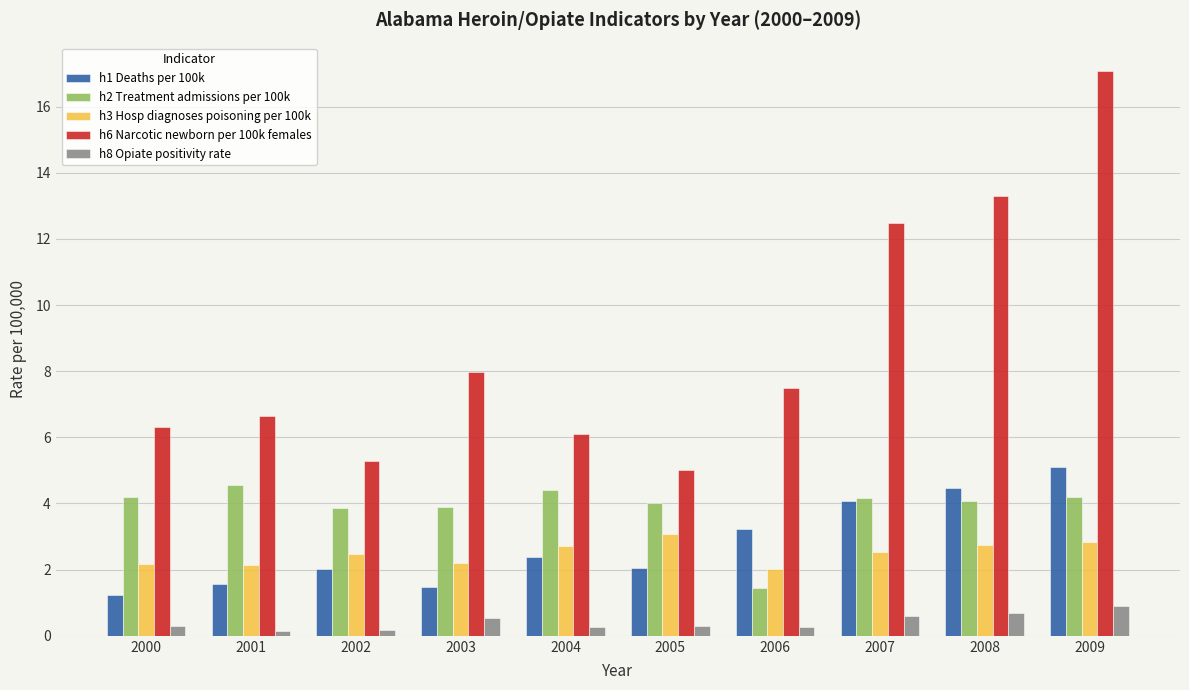

What is the lowest value of the h6 Narcotic newborn per 100k females series?

5.0